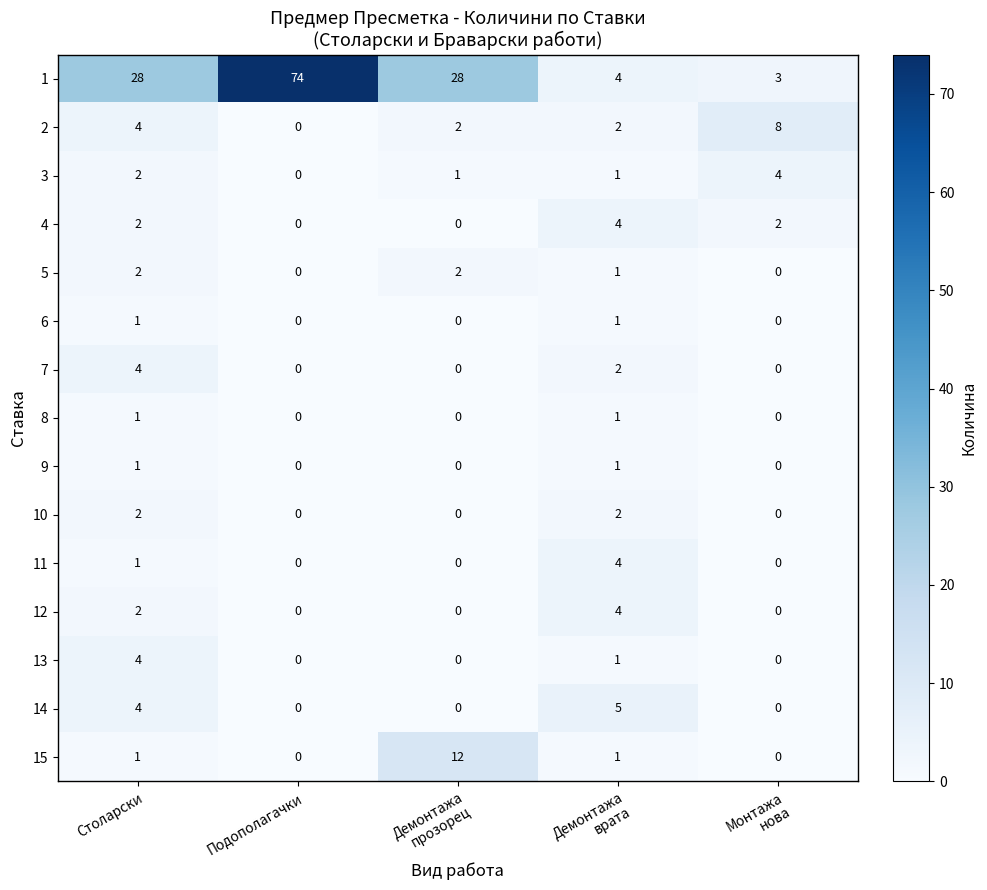

What is the sum of all 3 values?

8